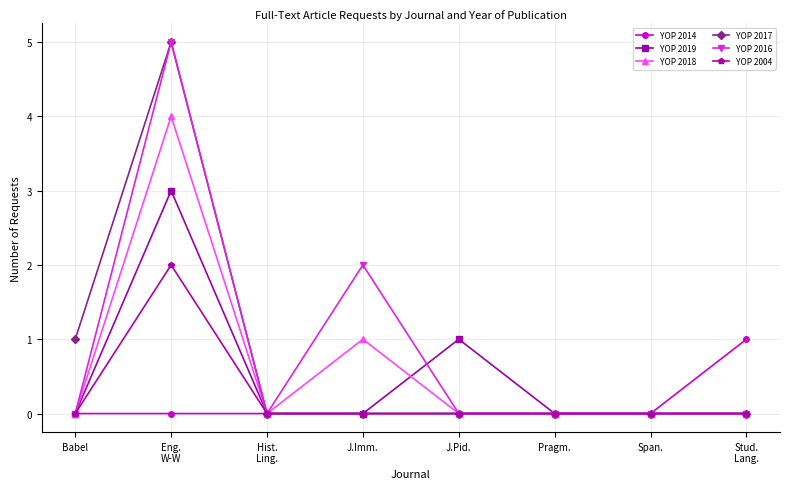

Where is the first local maximum for YOP 2016?

Eng.
W-W